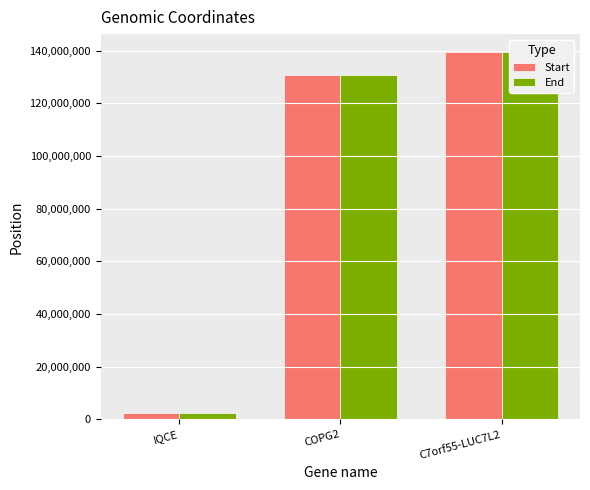

Which series has the largest range (max minus min)?

Start